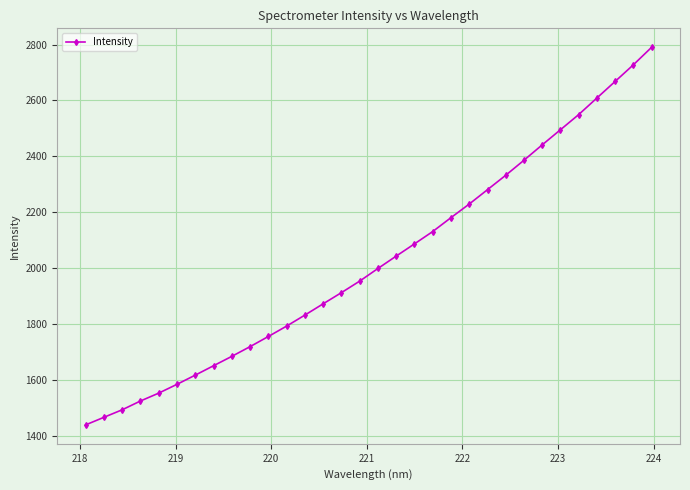

What is the smallest value displayed?

1438.7